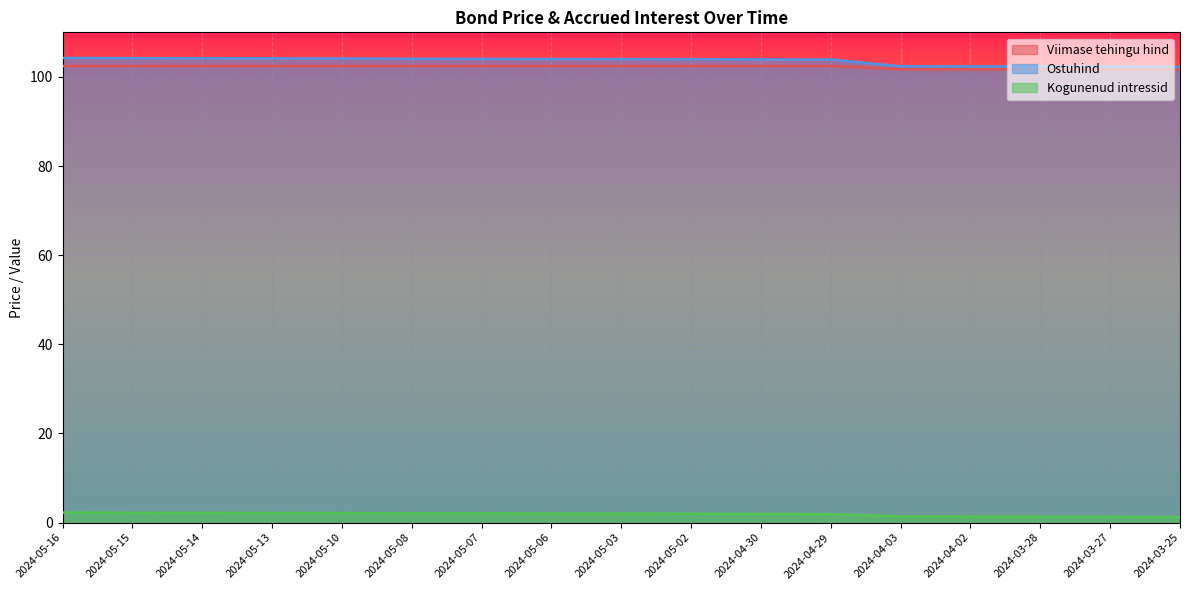

At 2024-05-14, list the series in order from largest to smallest.

Ostuhind, Viimase tehingu hind, Kogunenud intressid